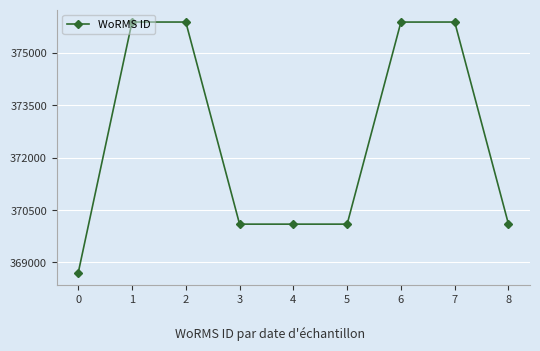

True or false: there are more than 0 points higher than both neighbors.

True